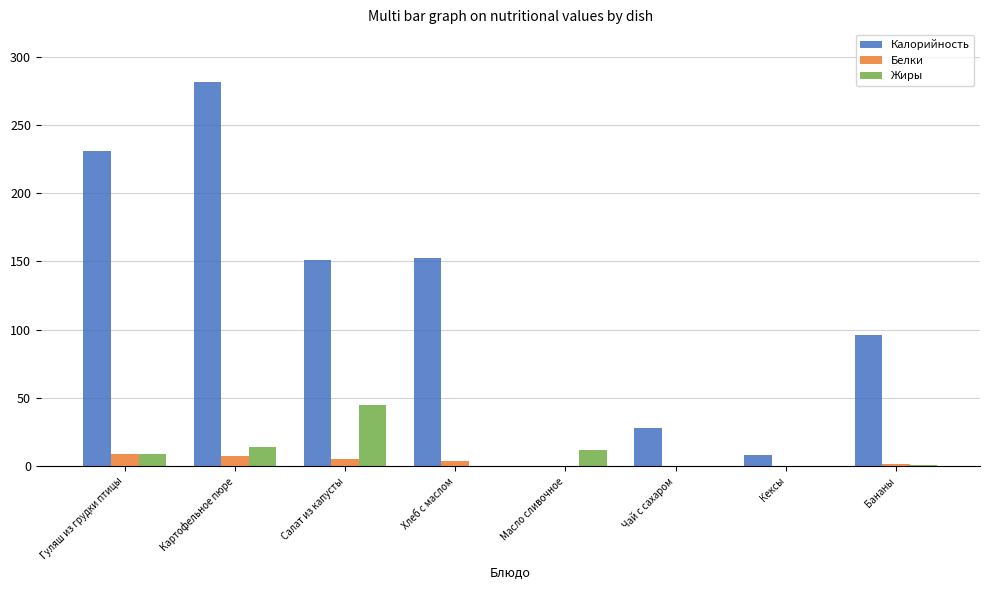

Are the bars horizontal?

No